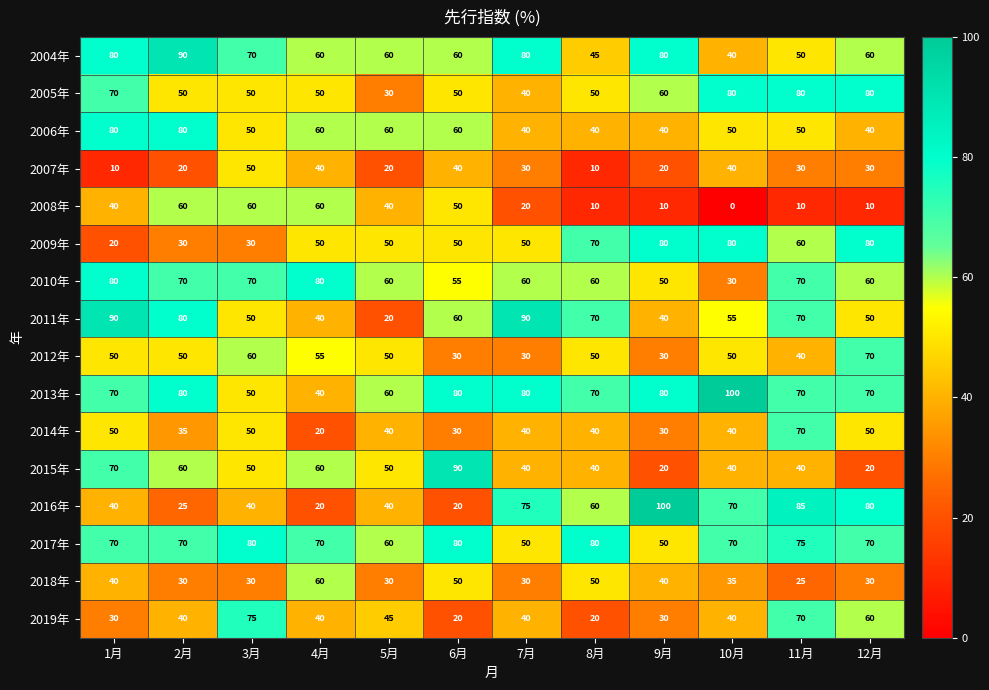

What is the highest value of the 2014年 series?

70